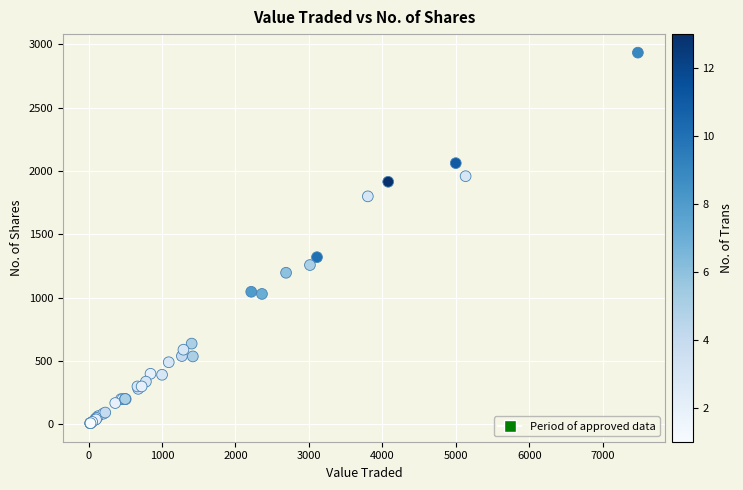

What Y value in the scatter plot is closest to 1472?

1320